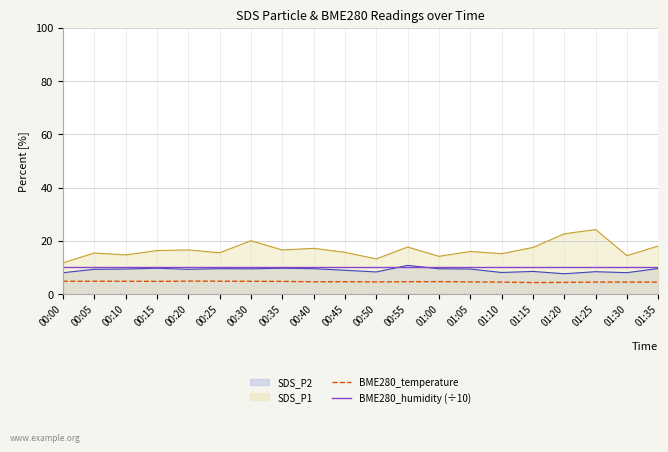

What is the difference between the BME280_temperature values at 00:35 and 01:10?

0.3